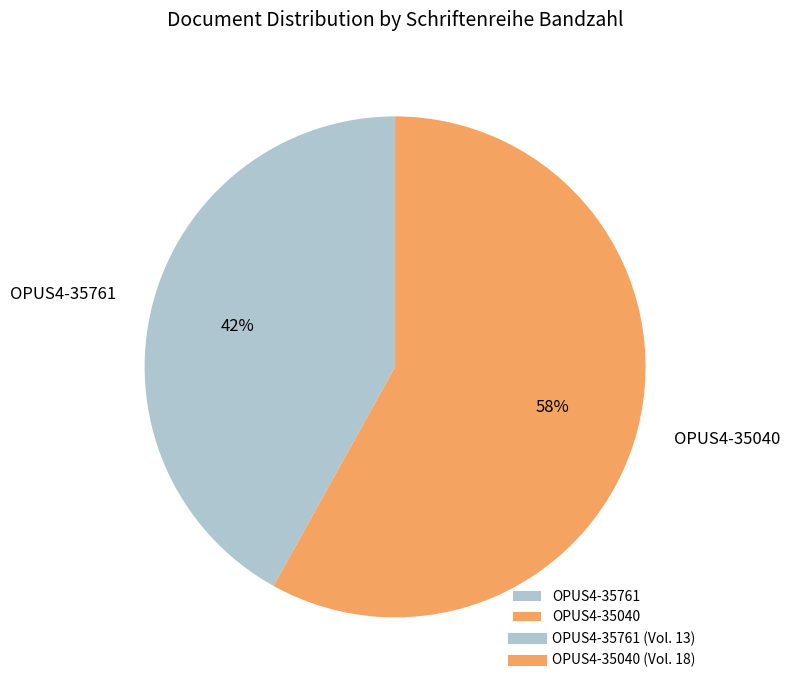

To the nearest percent, what is the combined percentage of OPUS4-35761 and OPUS4-35040?

100%